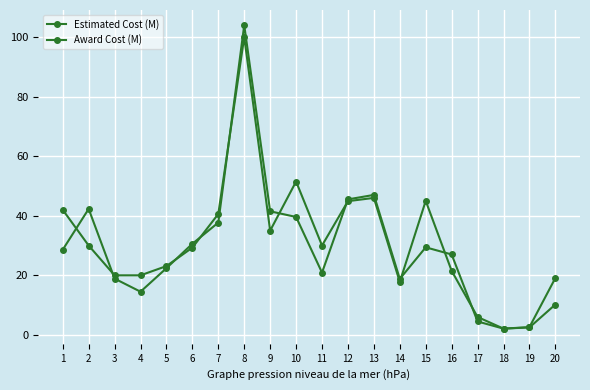

Between 5 and 13, which series saw the biggest shift?

Award Cost (M)